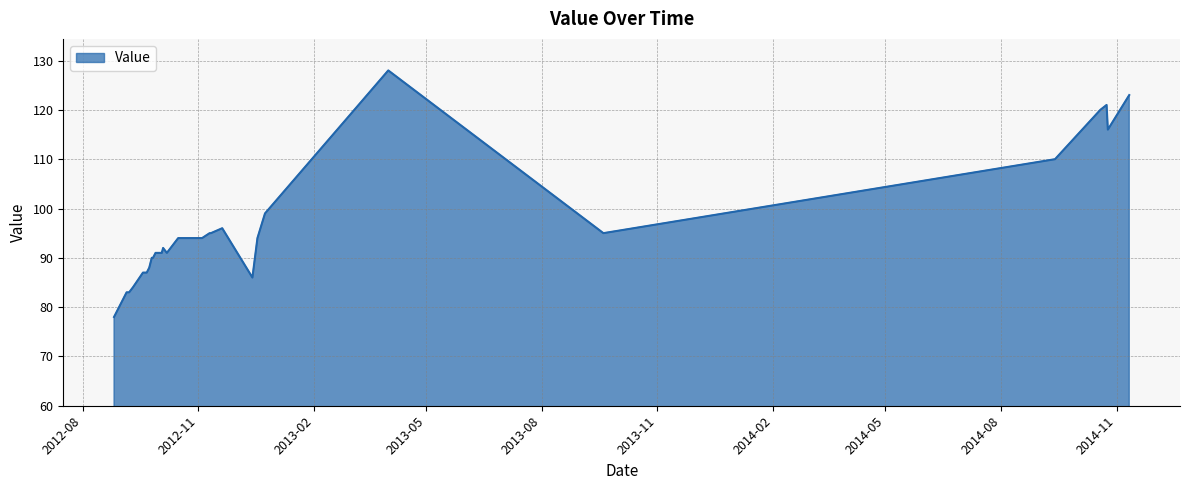

What is the maximum value shown in the chart?

128